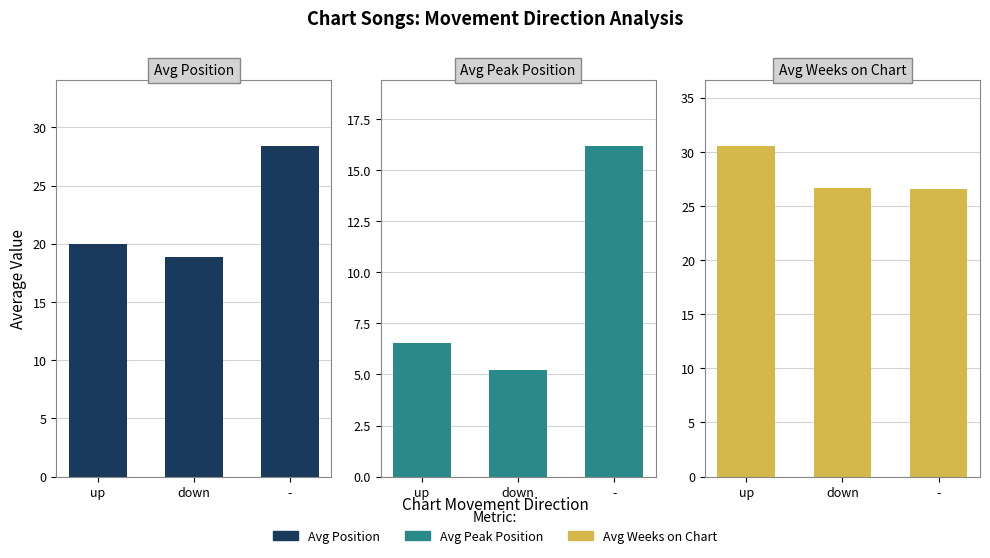

What is the label of the 2nd bar from the left?

down